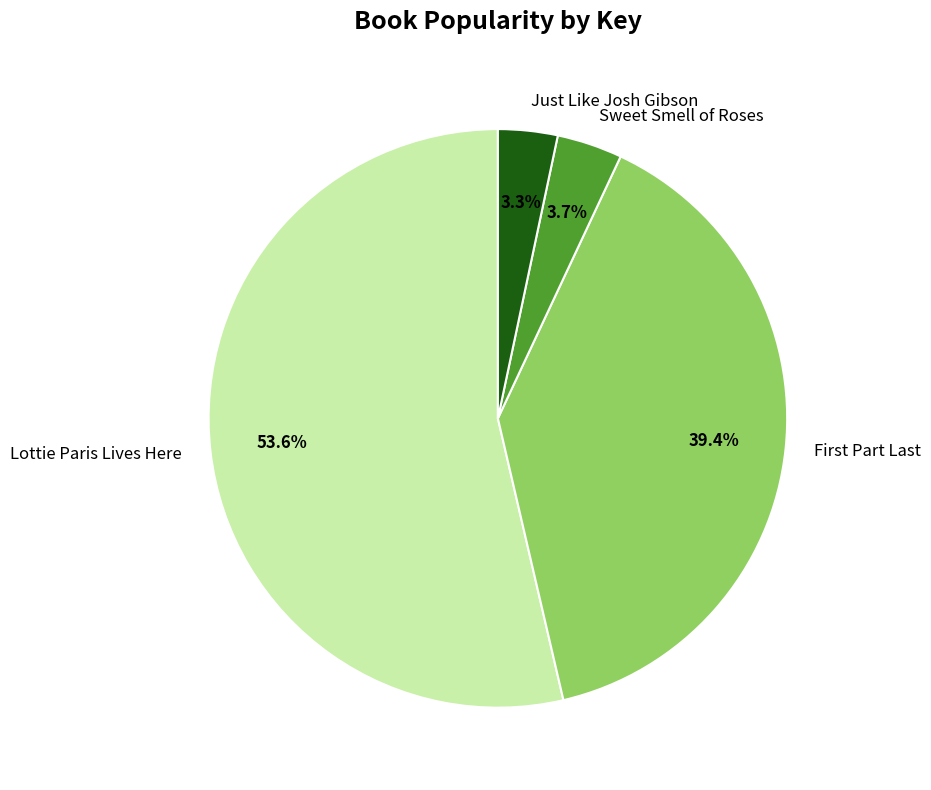

Combined, do Lottie Paris Lives Here and Just Like Josh Gibson account for over 50%?

Yes